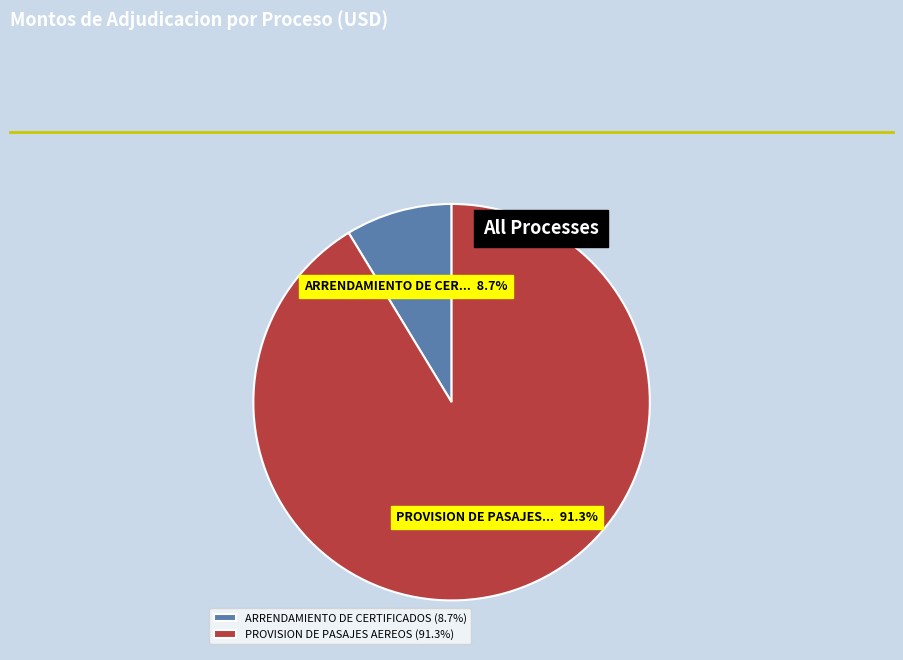

Which category has the biggest portion of the pie?

PROVISION DE PASAJES AEREOS (91.3%)